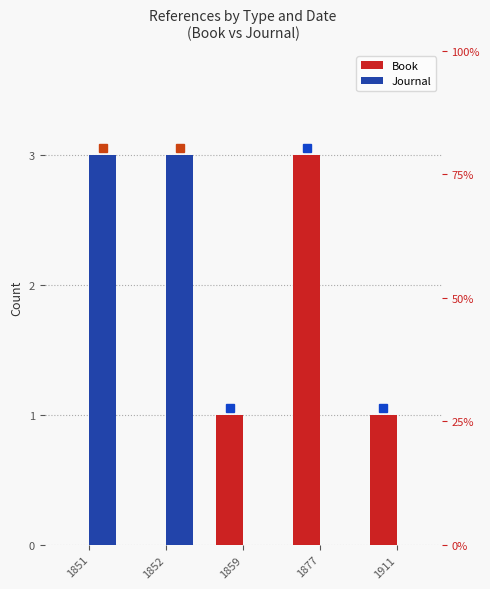

Which category has the highest value in the Journal series?

1851